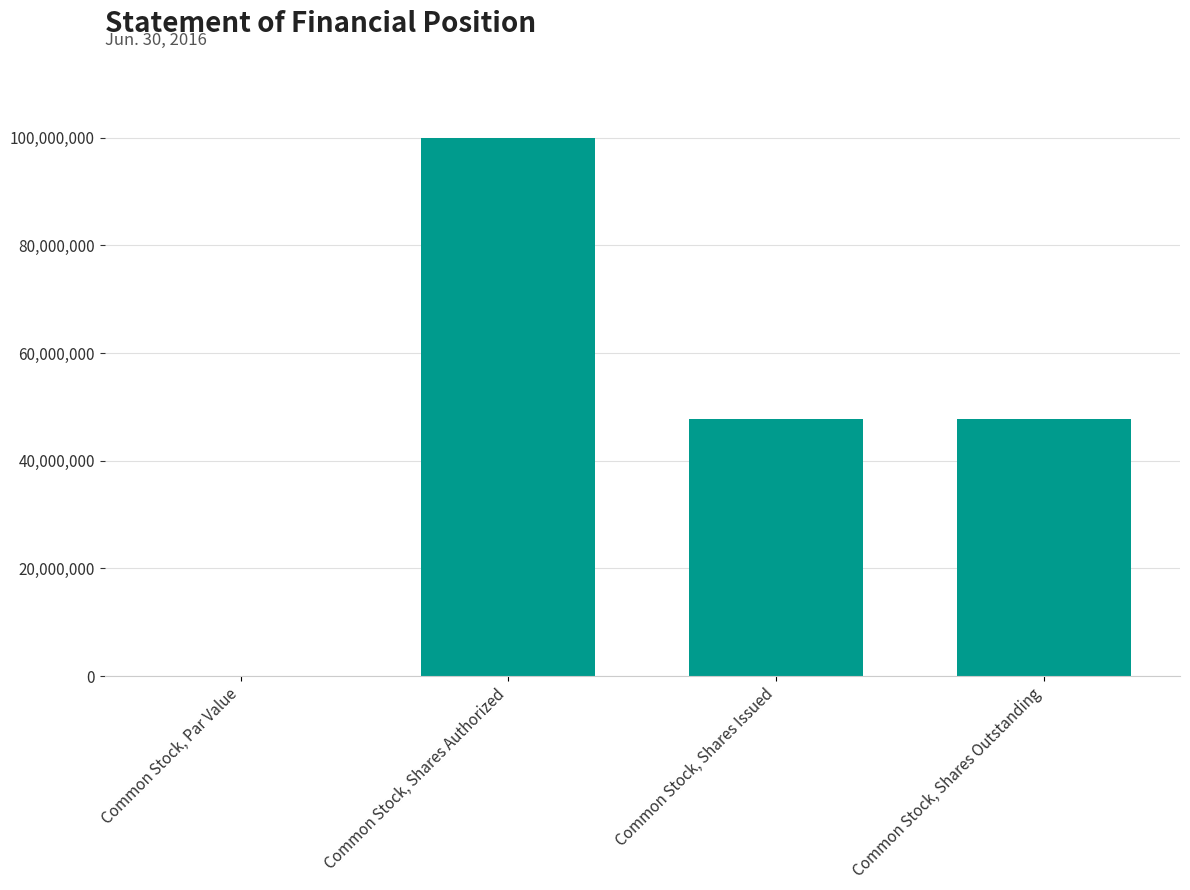

Which category has the highest value across all series?

Common Stock, Shares Authorized